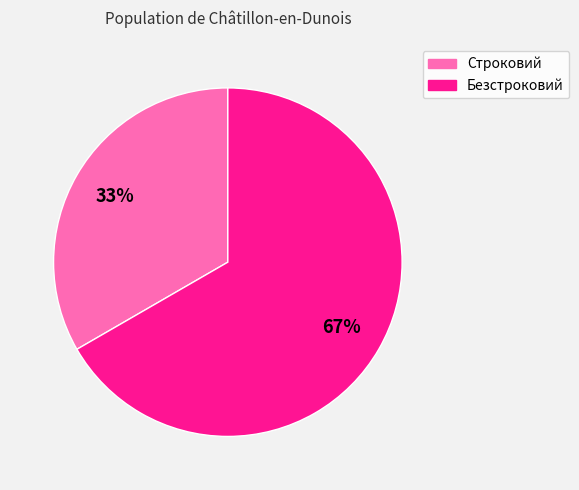

How many slices are in this pie chart?

2